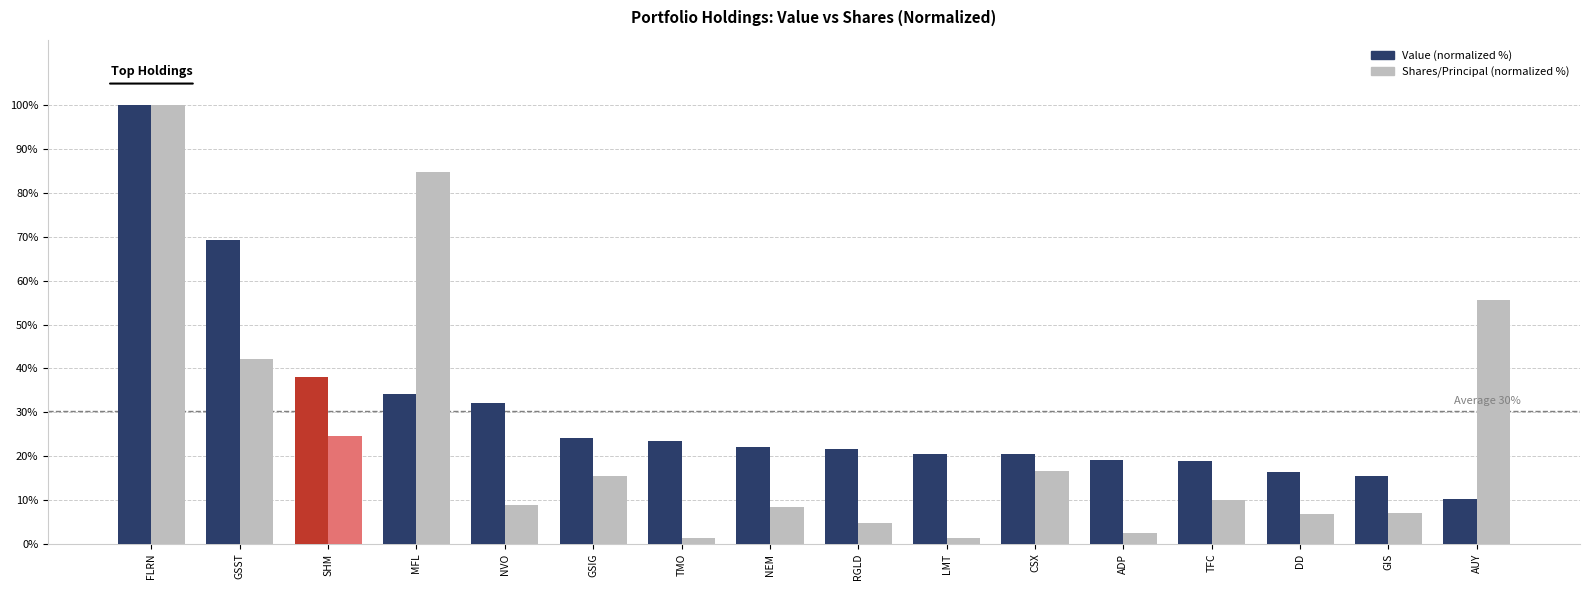

Which series has the largest total across all categories?

Value (normalized %)